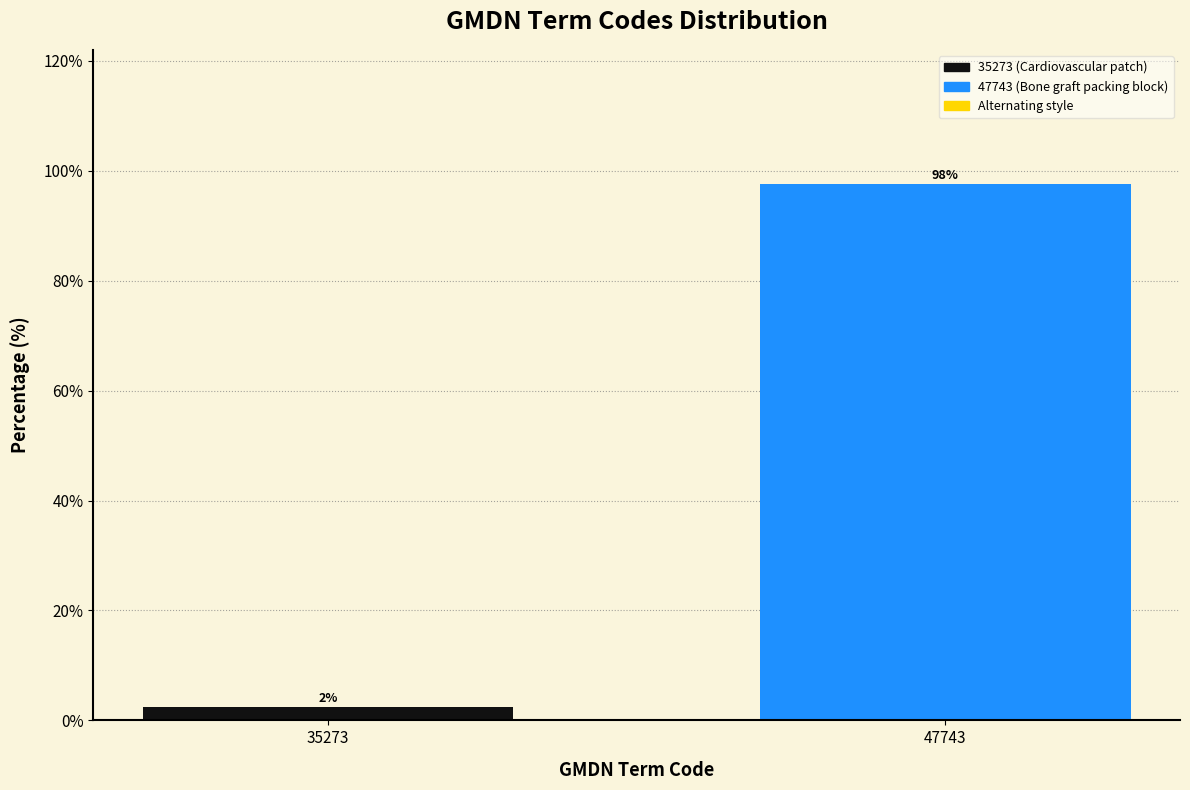

What is the value of the 1st bar from the left?

2.4